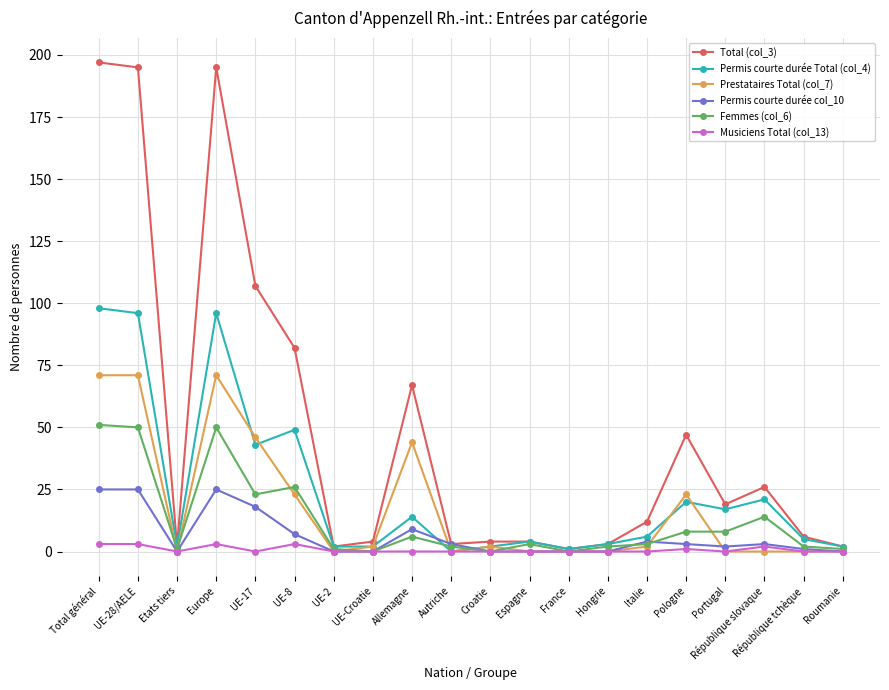

True or false: Femmes (col_6) has a value of 8 at Portugal.

True